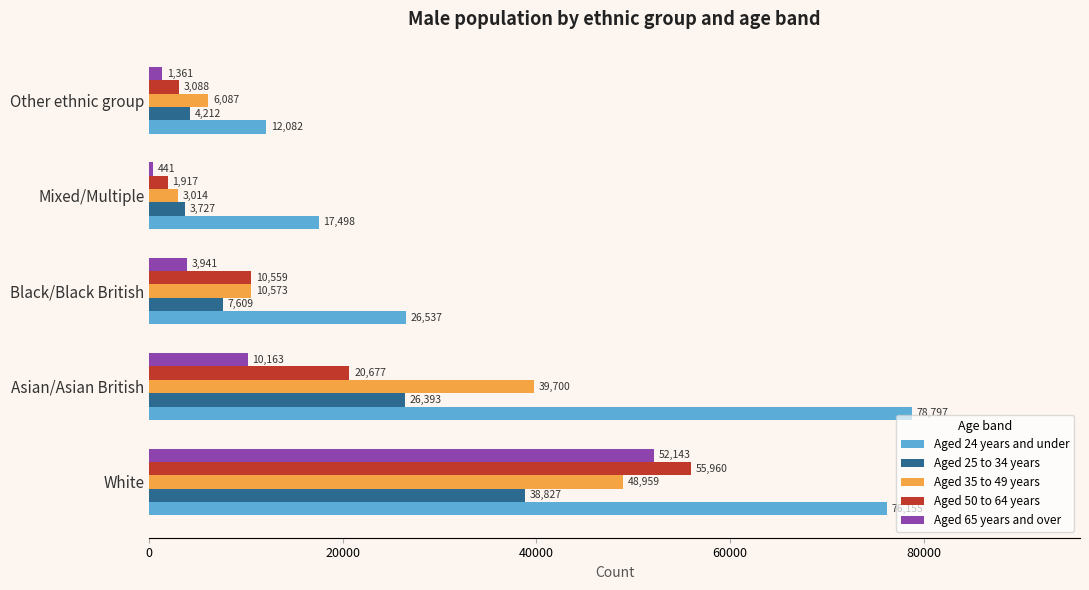

Is it true that Aged 25 to 34 years equals 26393 at Asian/Asian British?

True